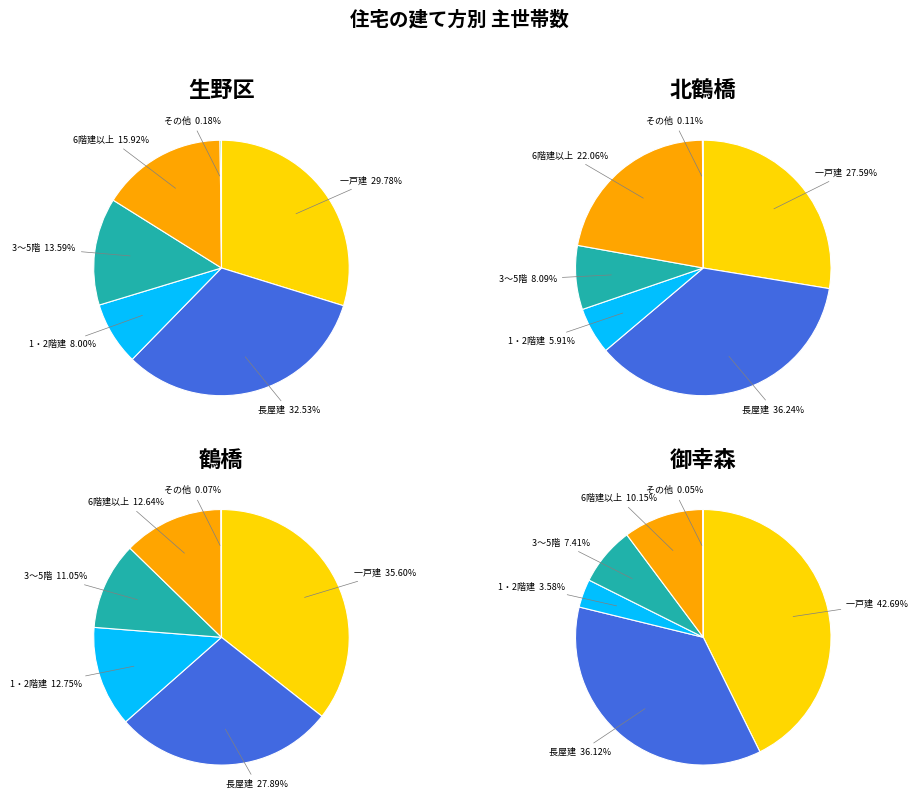

Rank the categories by その他 value from highest to lowest.

生野区, 北鶴橋, 鶴橋, 御幸森